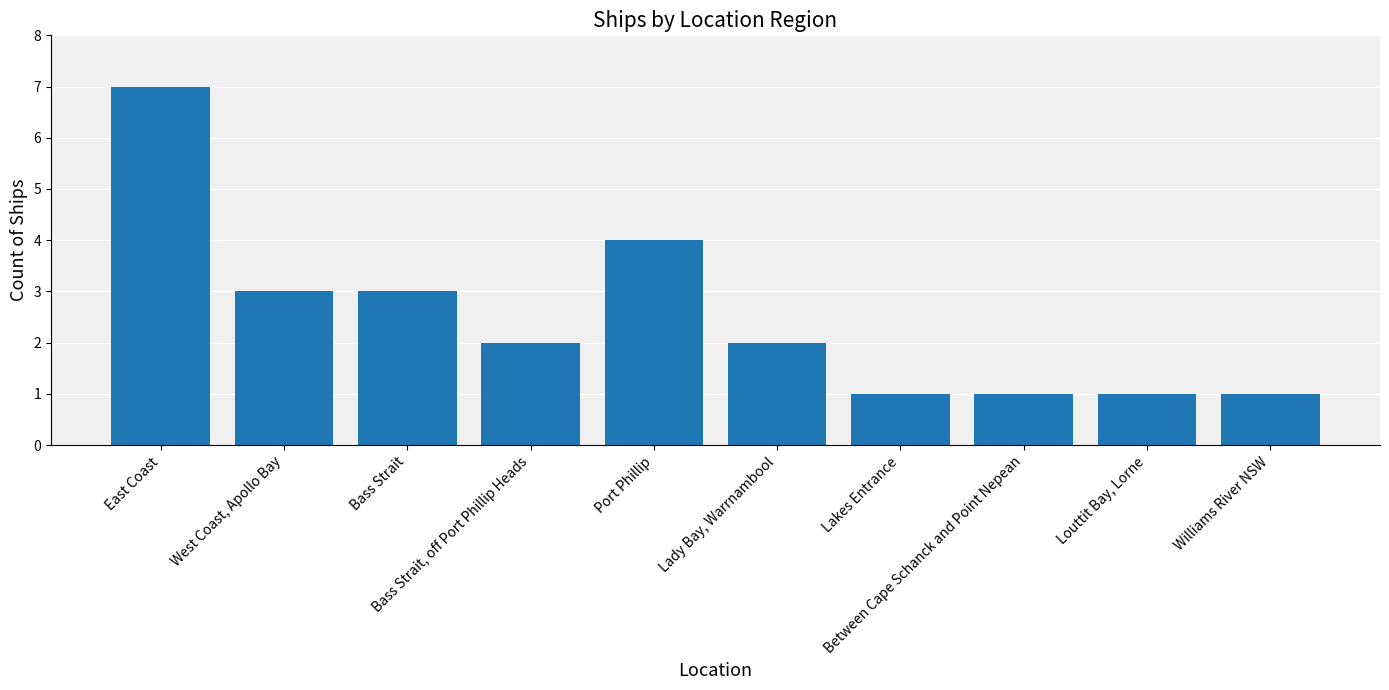

What is the difference between the maximum and minimum values?

6